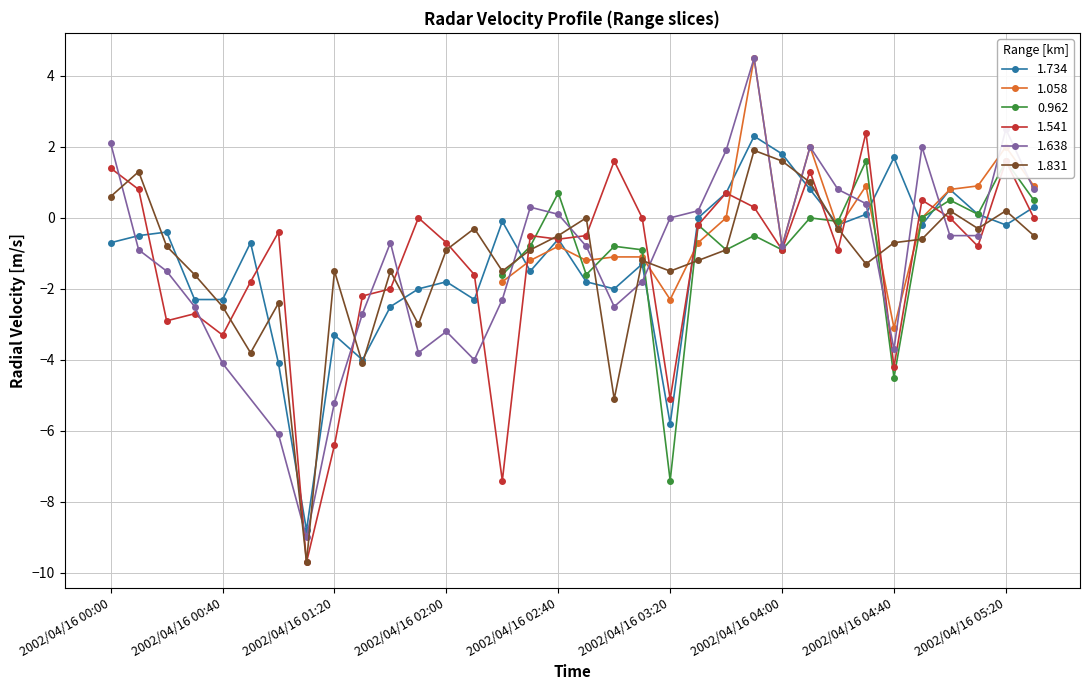

The value of 1.541 at 2002/04/16 02:40 is -1.0. True or false?

False